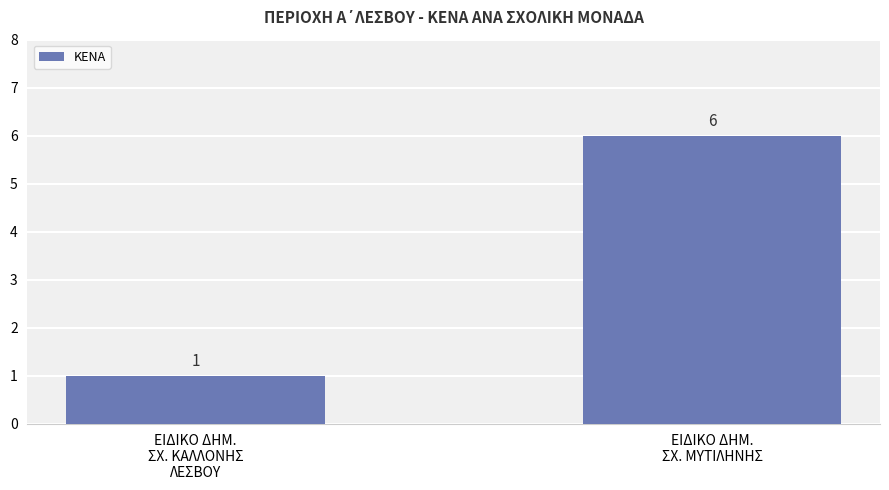

At which category does the chart reach its minimum across all series?

ΕΙΔΙΚΟ ΔΗΜ.
ΣΧ. ΚΑΛΛΟΝΗΣ
ΛΕΣΒΟΥ